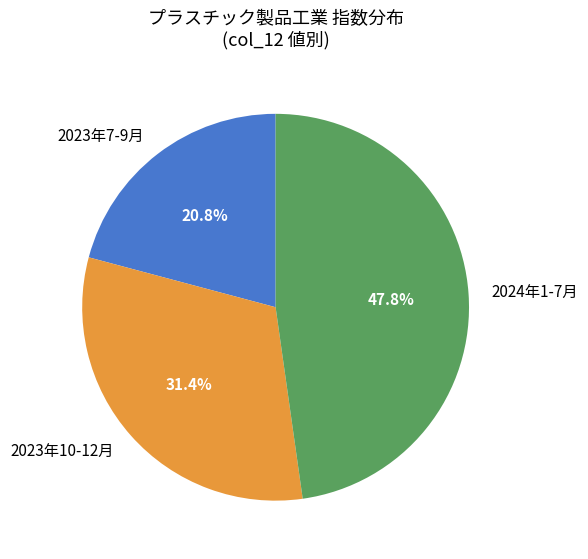

Does any single category account for the majority?

No